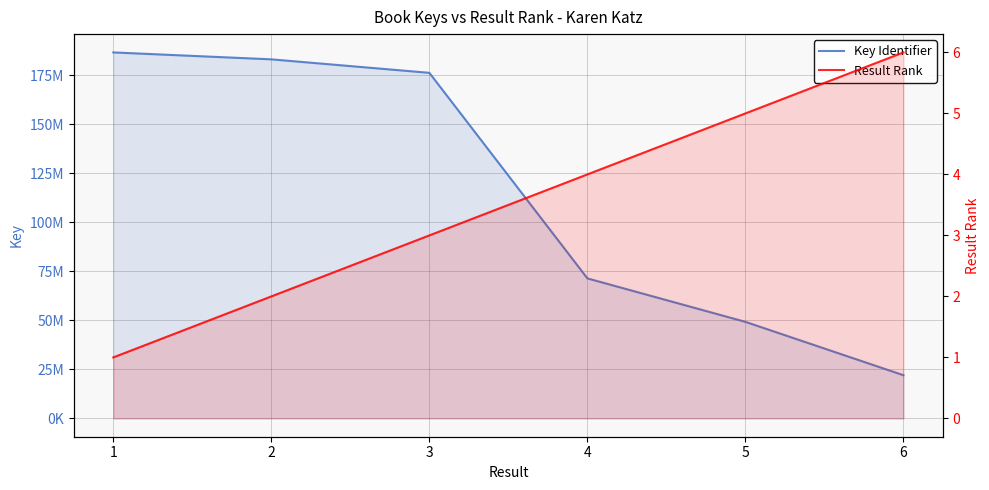

Rank the series by their maximum value, from highest to lowest.

Key Identifier, Result Rank